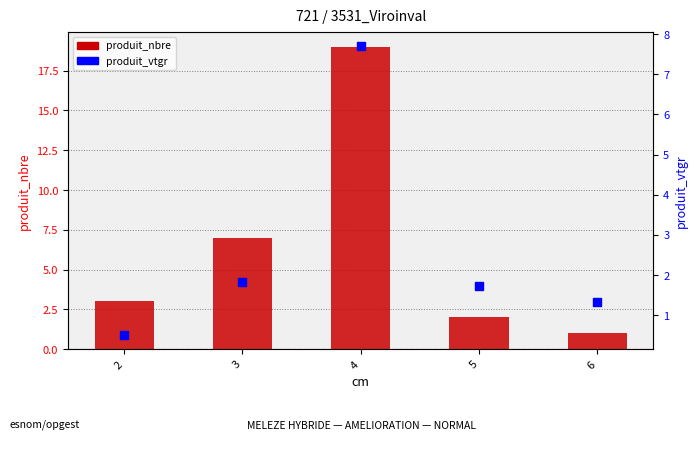

Which series has the largest Y range (max minus min)?

produit_nbre